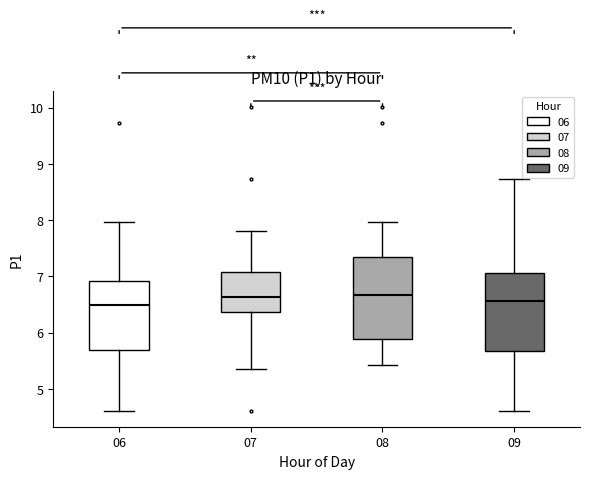

Where is the lower edge of the box at x = 08 on the y-axis? The values are not printed on the chart, so give them approximately, as read against the axis.

5.9